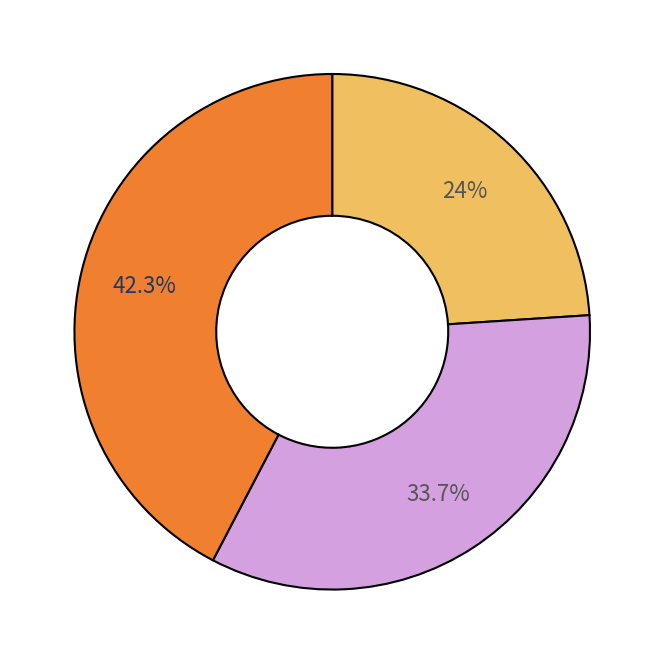

Is there any slice that represents more than half of the pie?

No